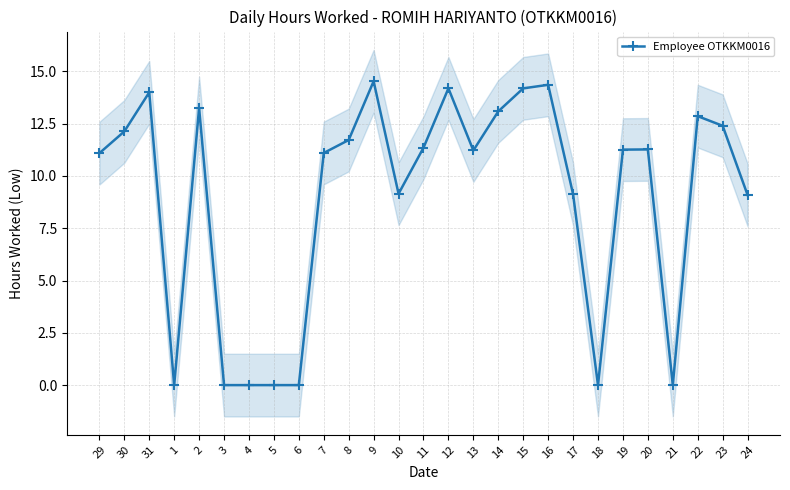

What is the change in value from 30 to 24?

-3.0